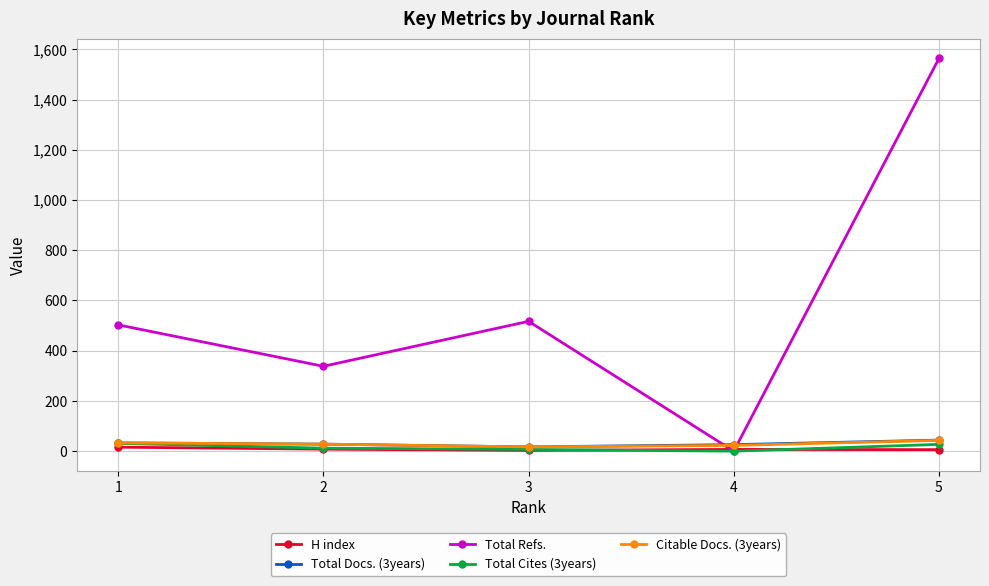

Does the chart have visible grid lines?

Yes